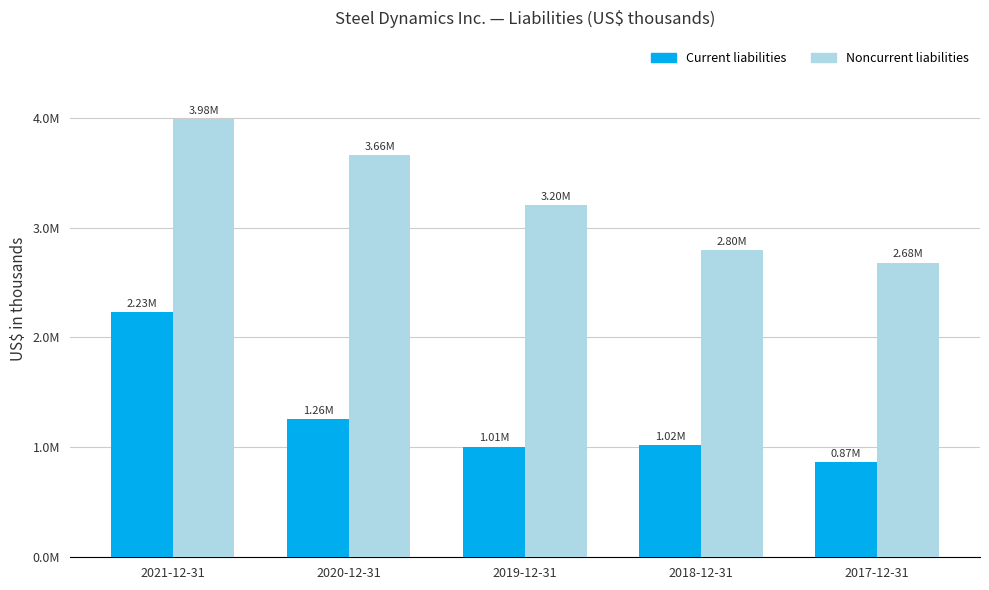

Reading left to right, extract all data points from this chart.

Current liabilities: 2227369	1258787	1006698	1019137	868519
Noncurrent liabilities: 3983694	3658549	3204212	2797197	2680905